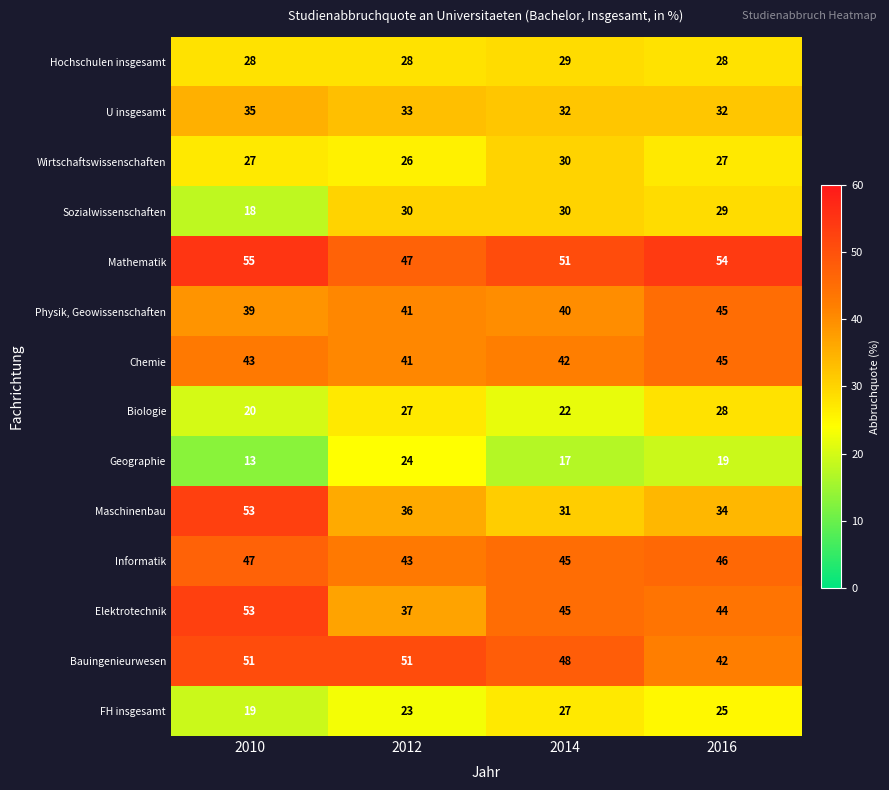

How many categories are shown in the chart?

4